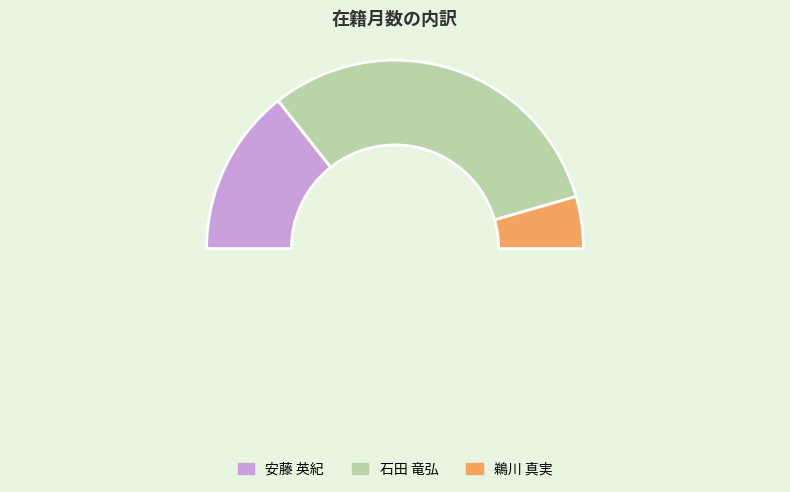

Is there any slice that represents more than half of the pie?

Yes